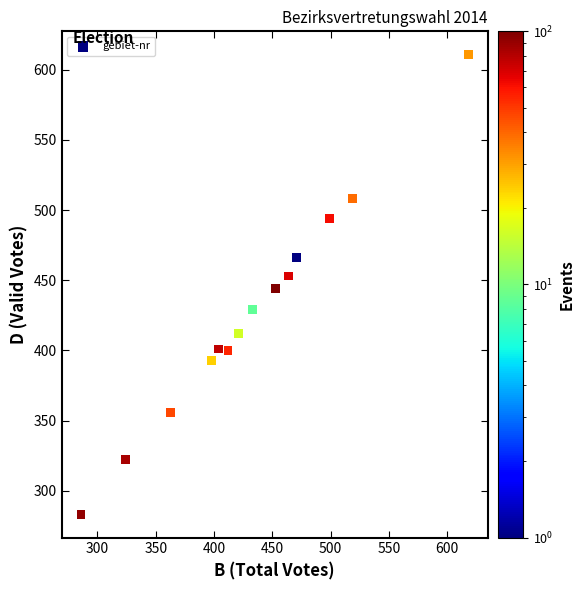

What is the range of Y values (max minus min)?

328